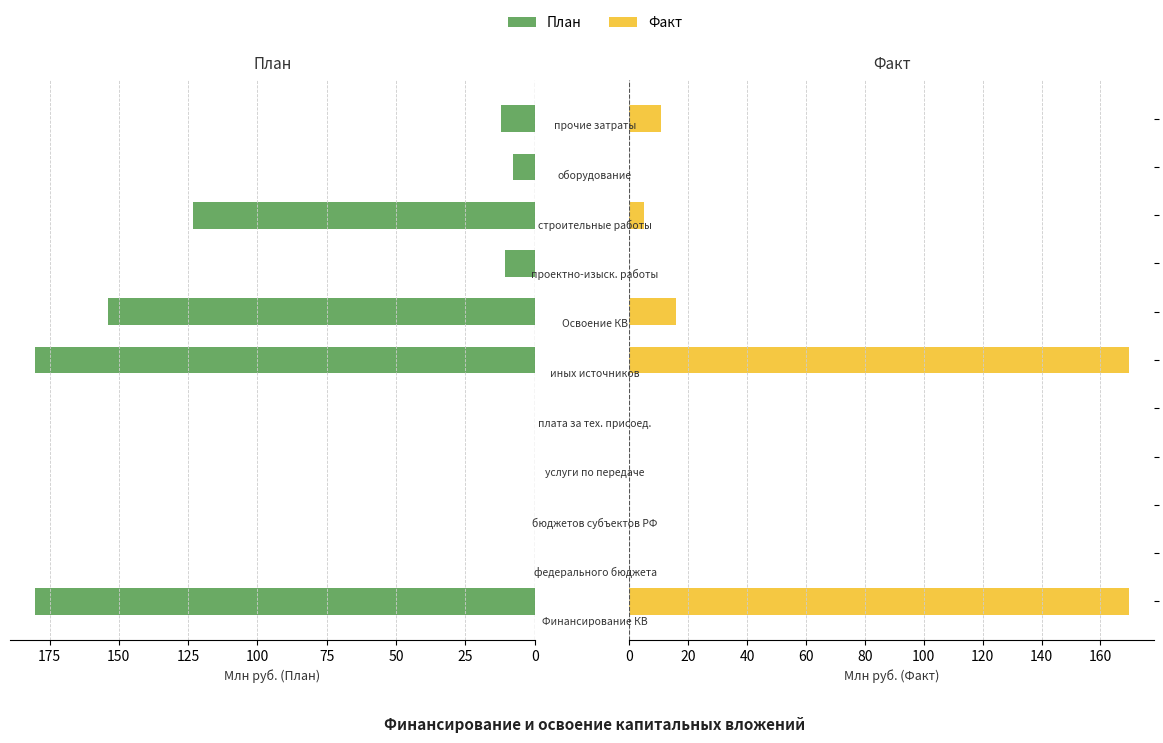

Between 200 and 10, which is larger?

200